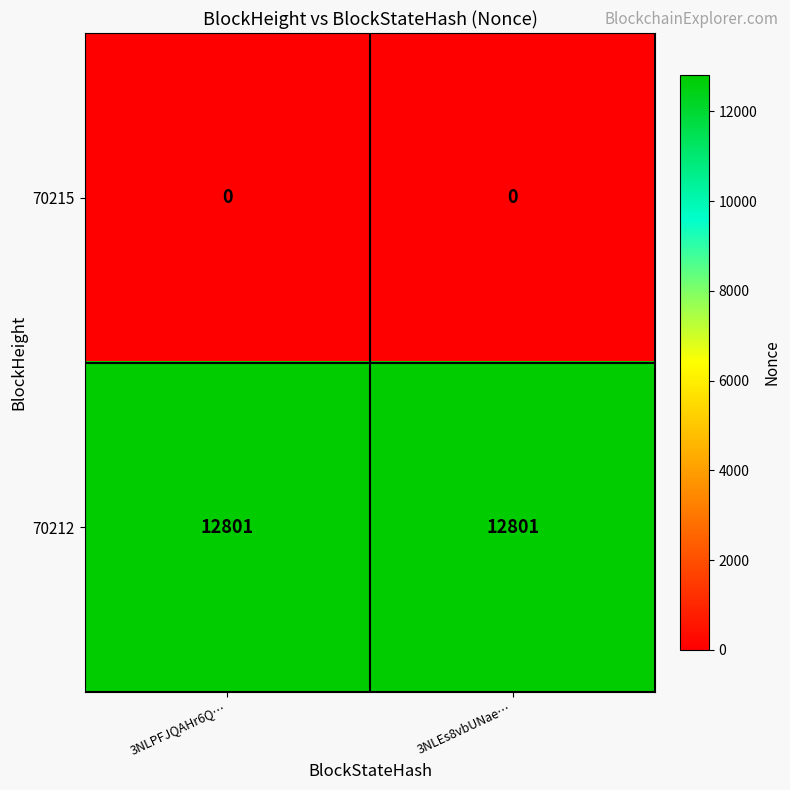

Read the 70212 value at 3NLEs8vbUNae….

12801